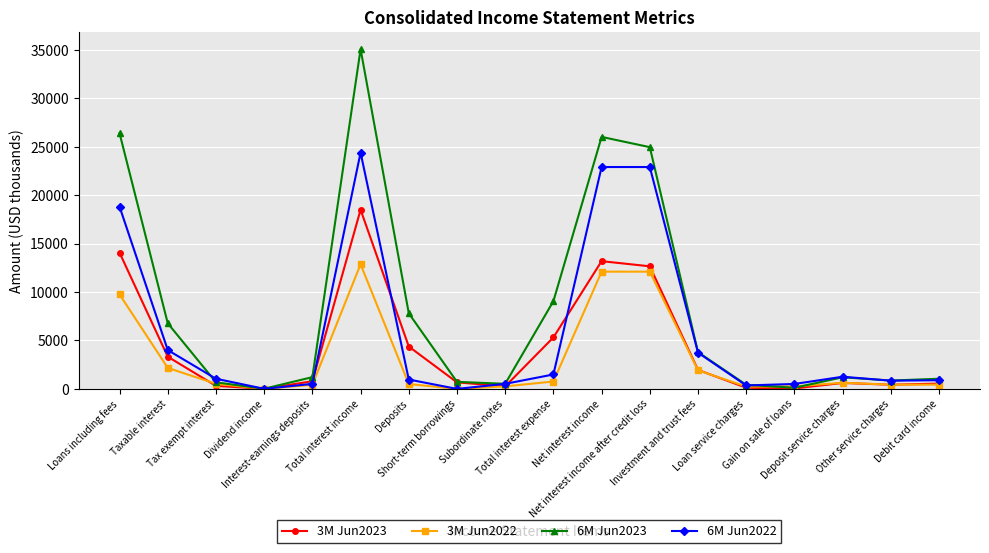

True or false: 6M Jun2022 has more than 0 interior local peaks.

True